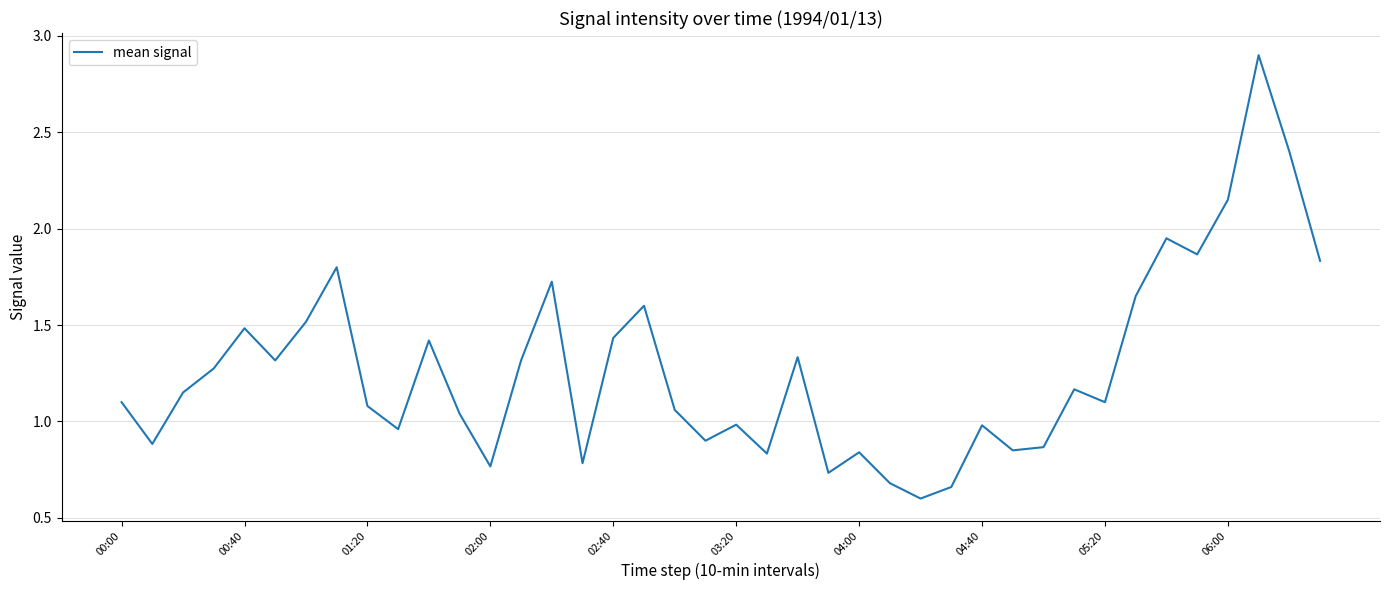

Is this an area chart (filled region under the line)?

No